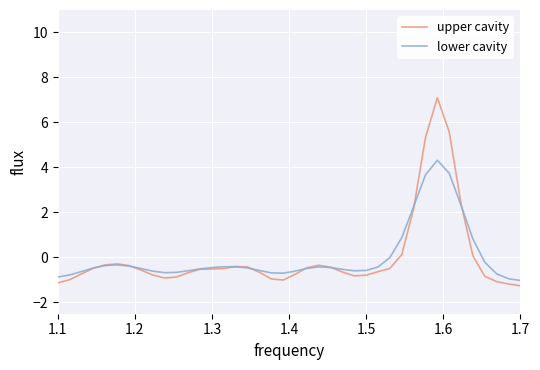

Which series has the largest range (max minus min)?

upper cavity